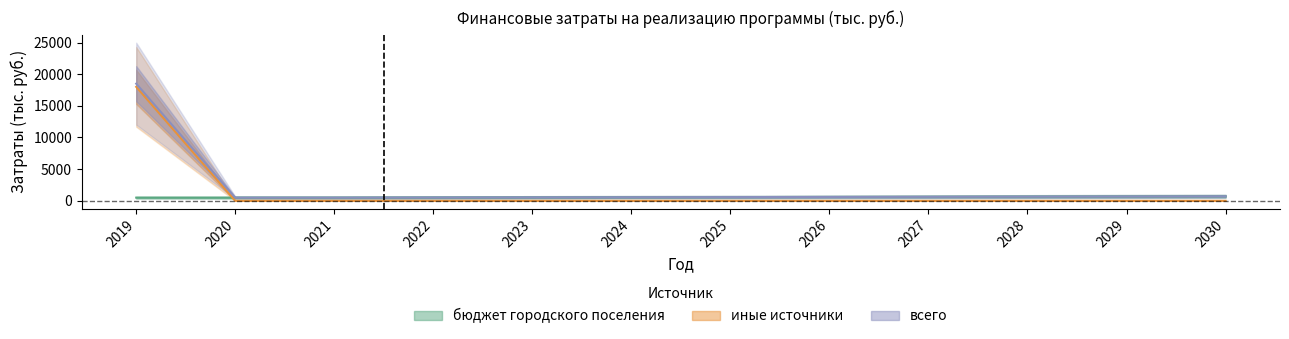

Where is всего nearest to the value 9500?

2030